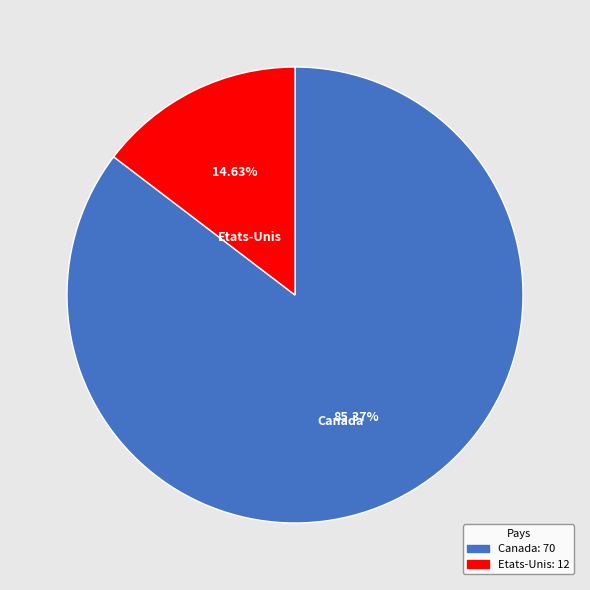

Which slice is the smallest?

Etats-Unis